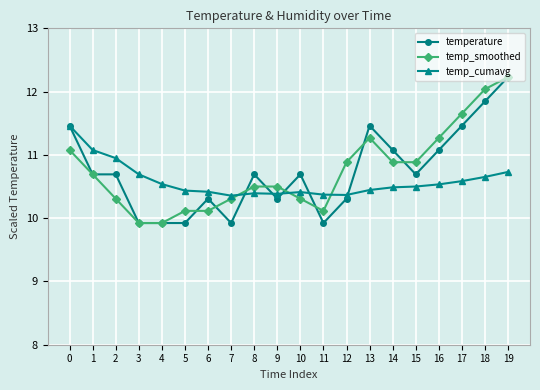

What is the average value of the temp_smoothed series?

10.8